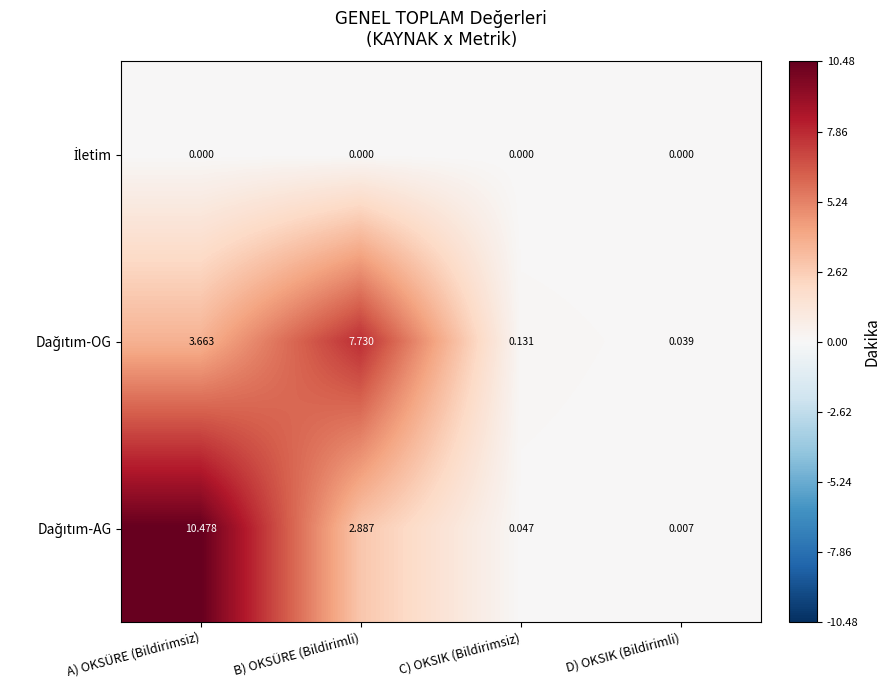

At which category does the chart reach its peak across all series?

A) OKSÜRE (Bildirimsiz)